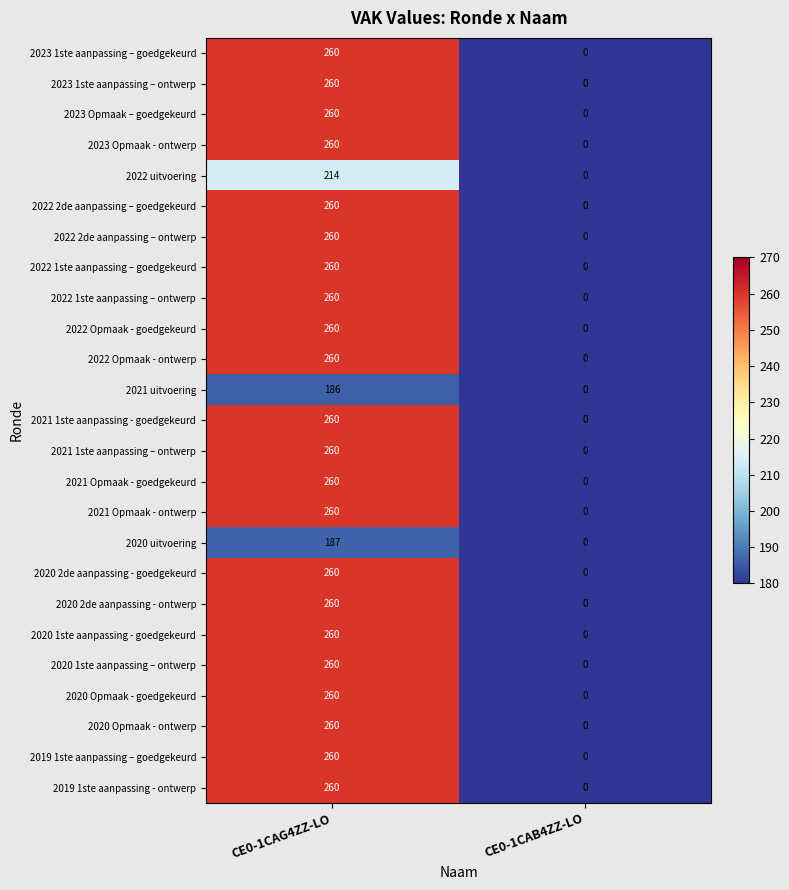

Rank the categories by 2022 Opmaak - ontwerp value from lowest to highest.

CE0-1CAB4ZZ-LO, CE0-1CAG4ZZ-LO